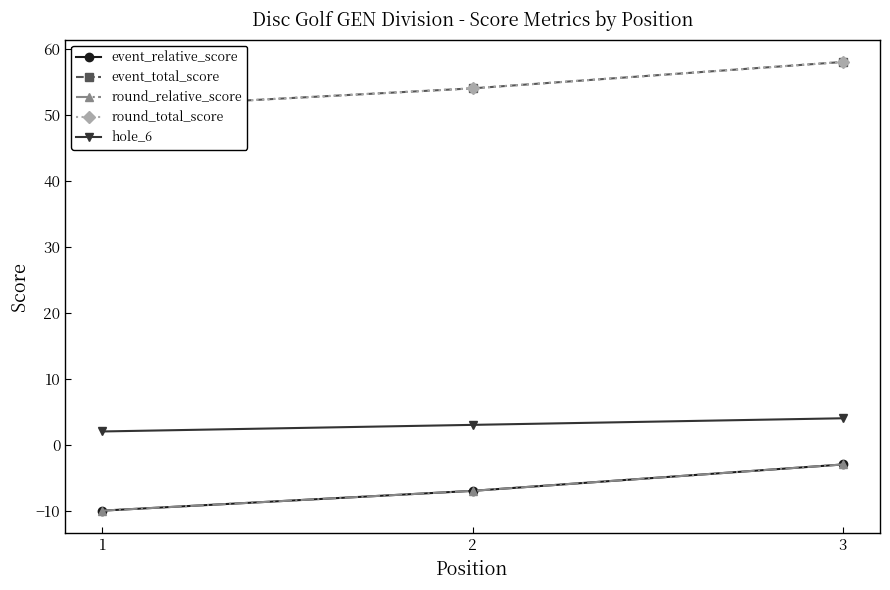

What are all the series names shown in the legend?

event_relative_score, event_total_score, round_relative_score, round_total_score, hole_6